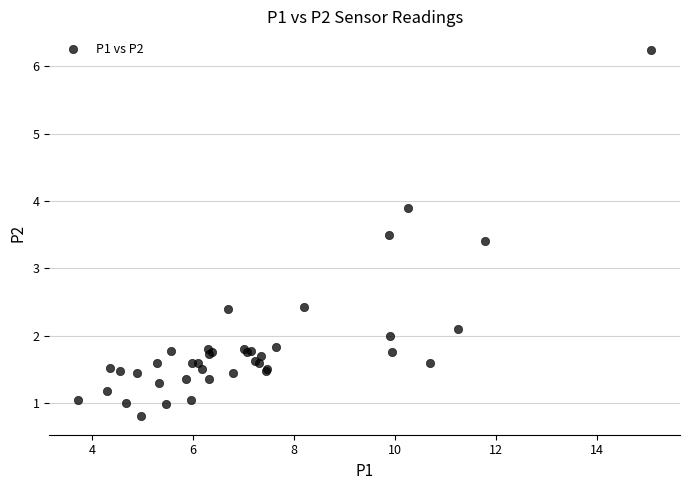

What Y value in the scatter plot is closest to 3?

3.4